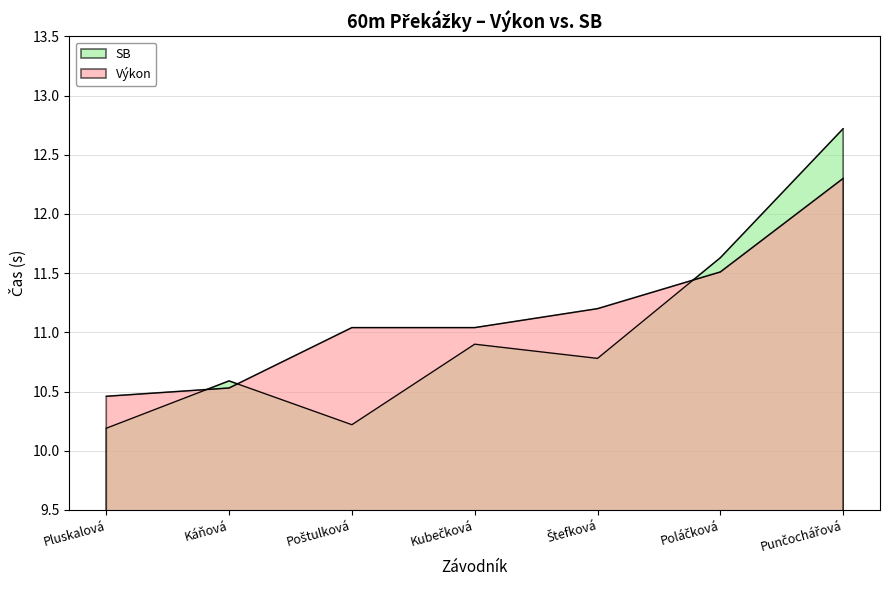

True or false: SB has more than 2 interior local peaks.

False